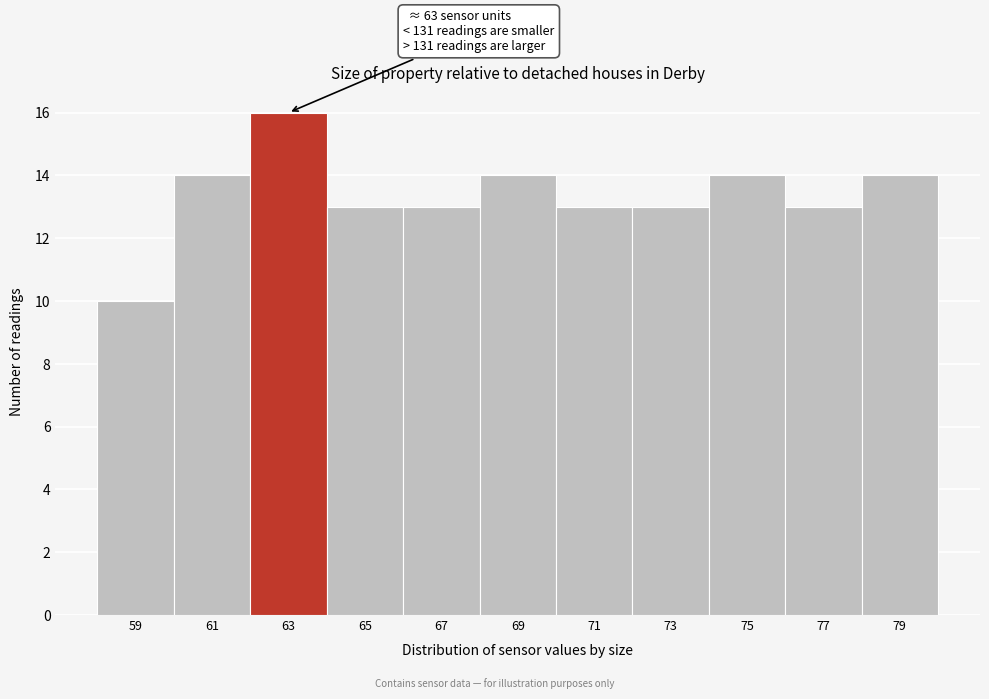

Over which range of the x-axis is the bar tallest?

62 to 64